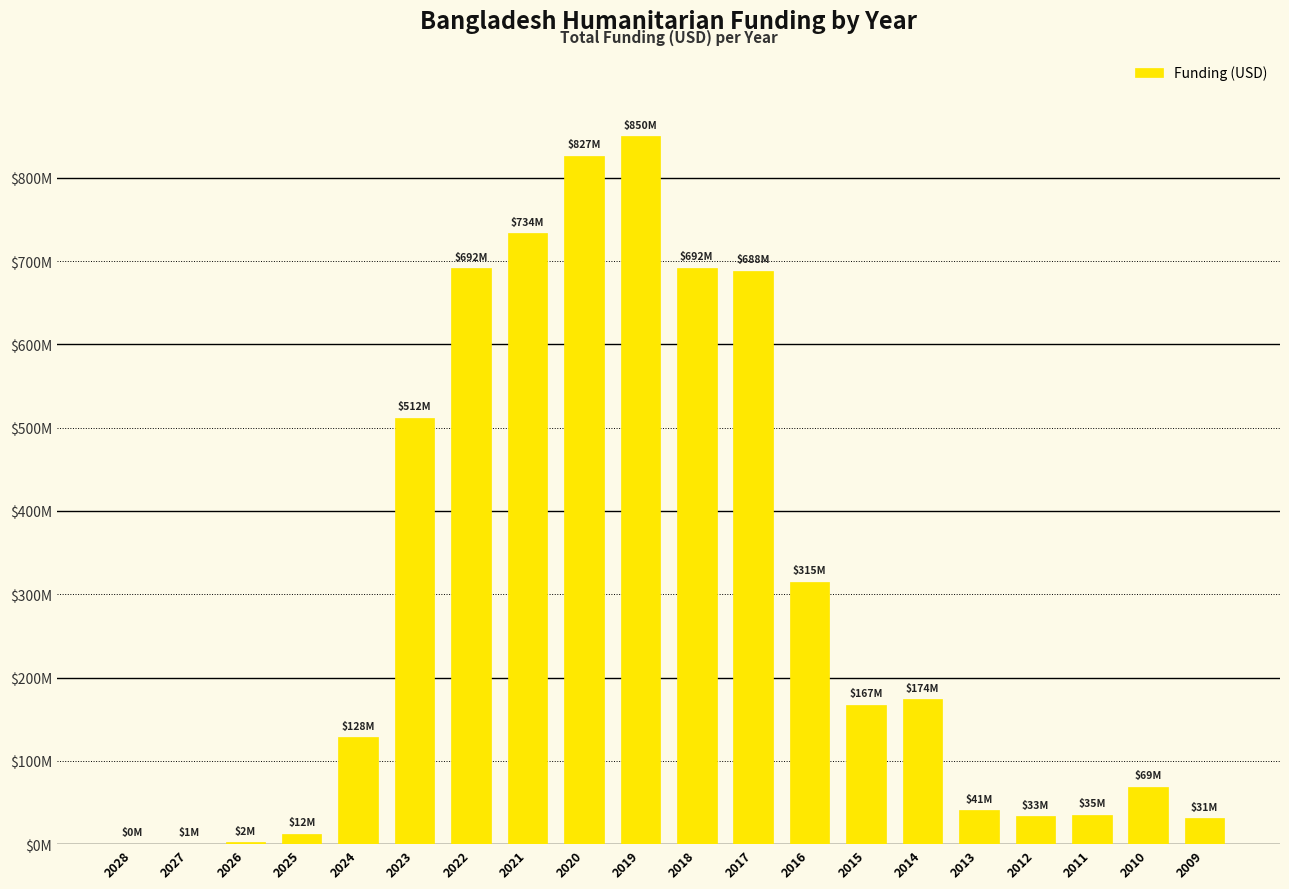

Are the bars horizontal?

No